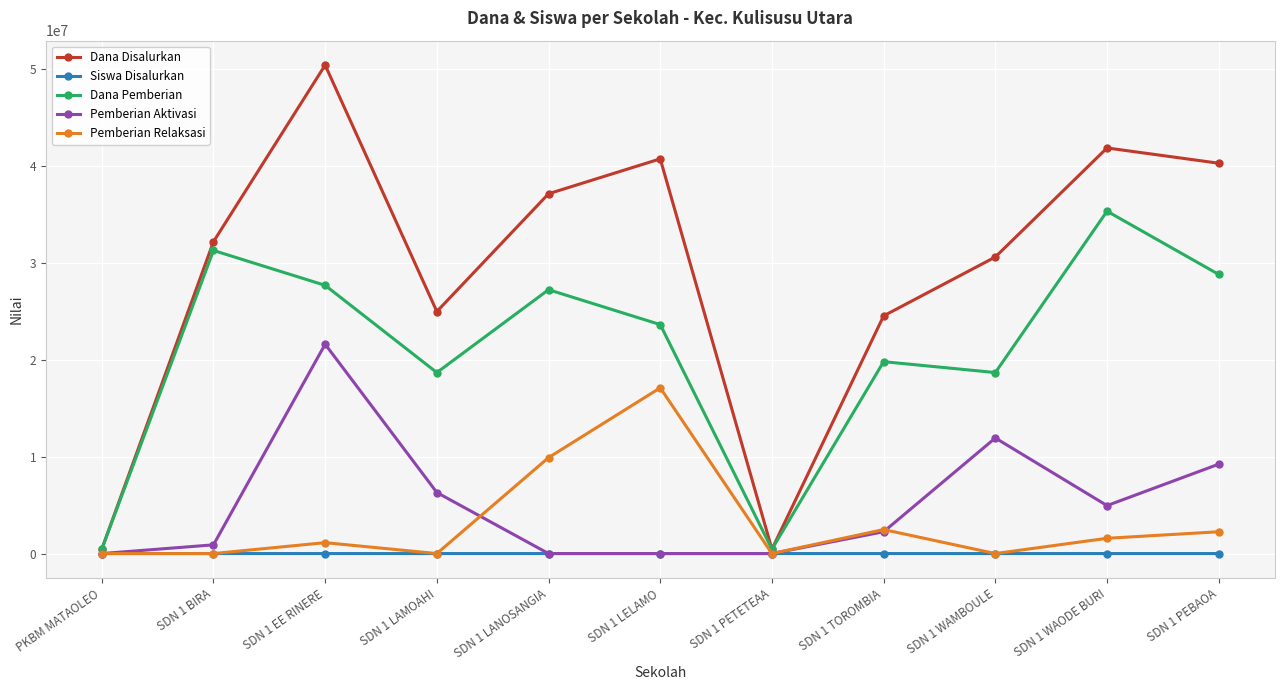

The Pemberian Relaksasi series shows -6963318 at SDN 1 BIRA. True or false?

False